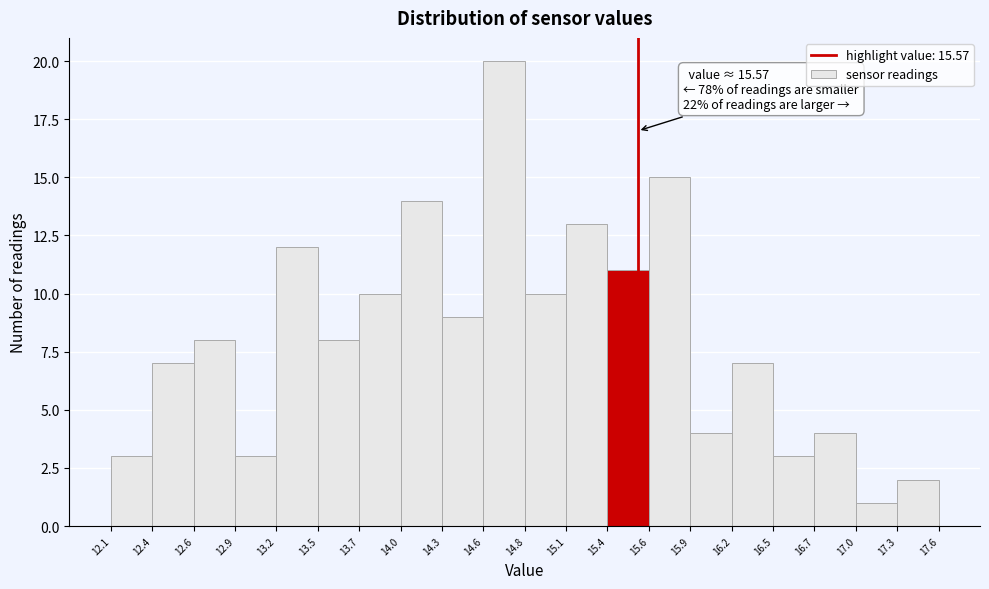

Which range on the x-axis has the tallest bar?

14.6 to 14.8